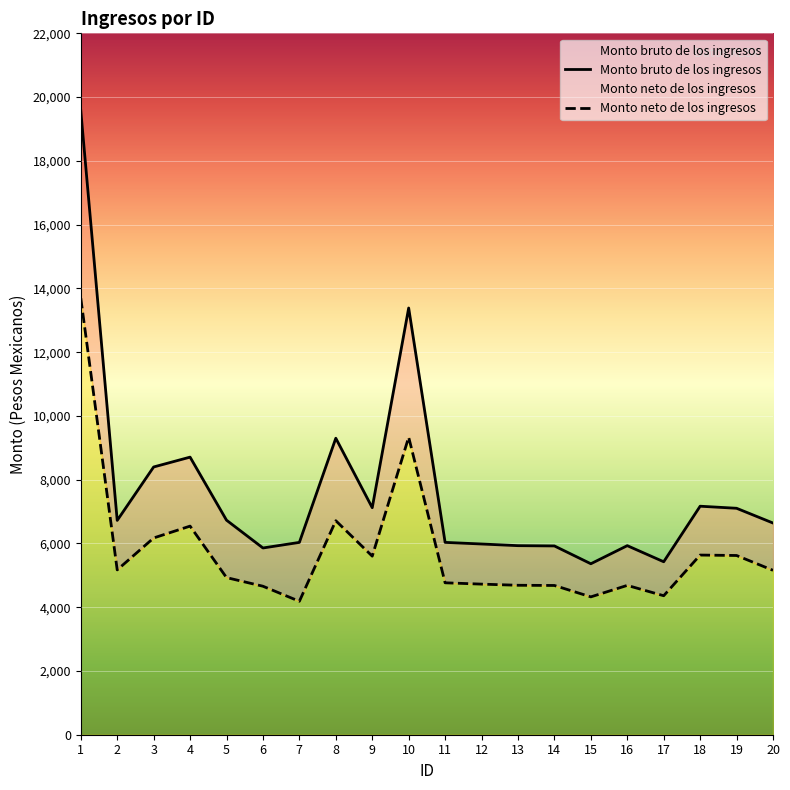

Where is the first local maximum for Monto neto de los ingresos?

4